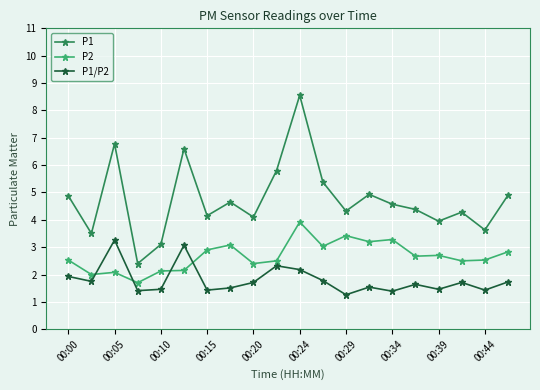

At how many categories does at least one series exceed 6?

3